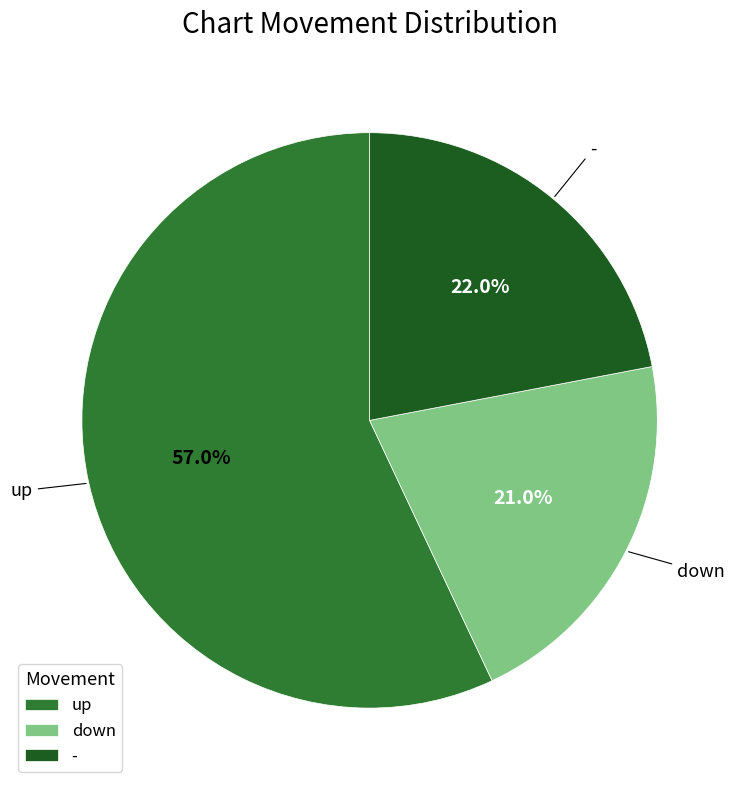

Does any single category account for the majority?

Yes